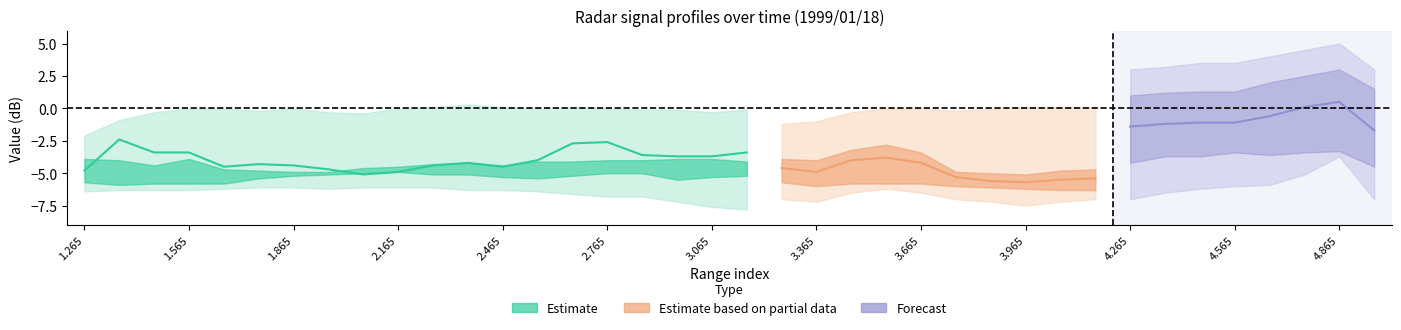

What is the difference between the second highest and minimum values in the center series?

2.5